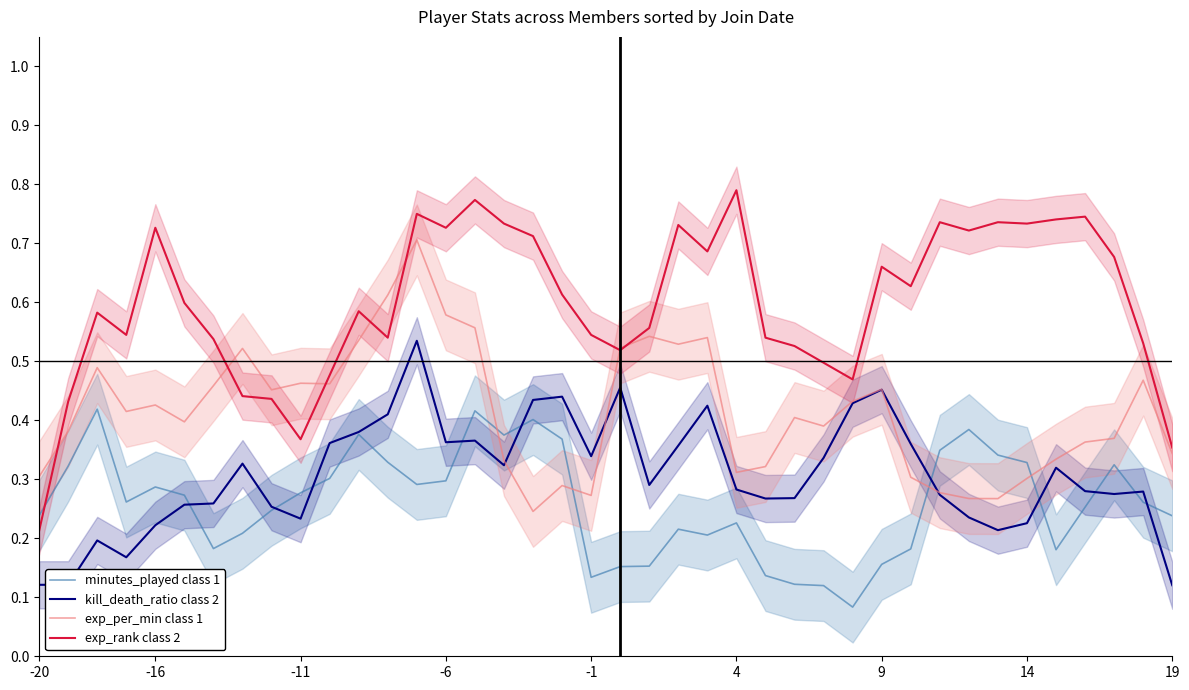

How many interior local valleys does the exp_per_min class 1 series have?

10